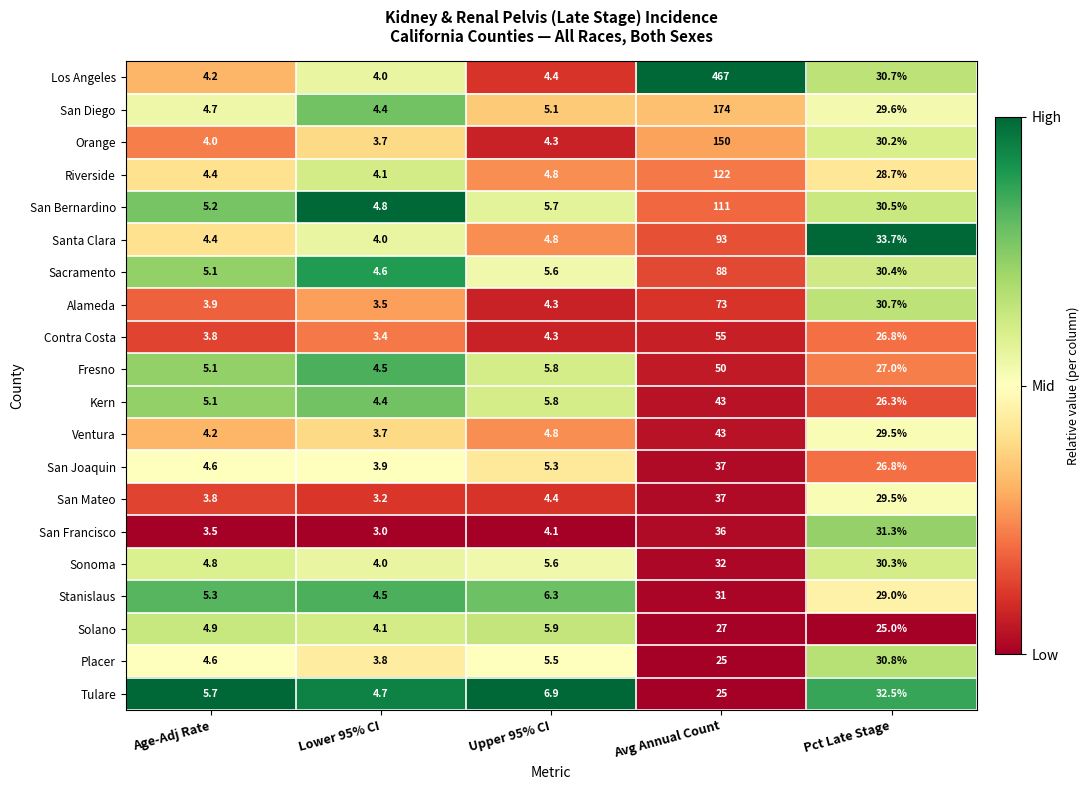

List the labels in order of Kern value, smallest first.

Lower 95% CI, Age-Adj Rate, Upper 95% CI, Pct Late Stage, Avg Annual Count